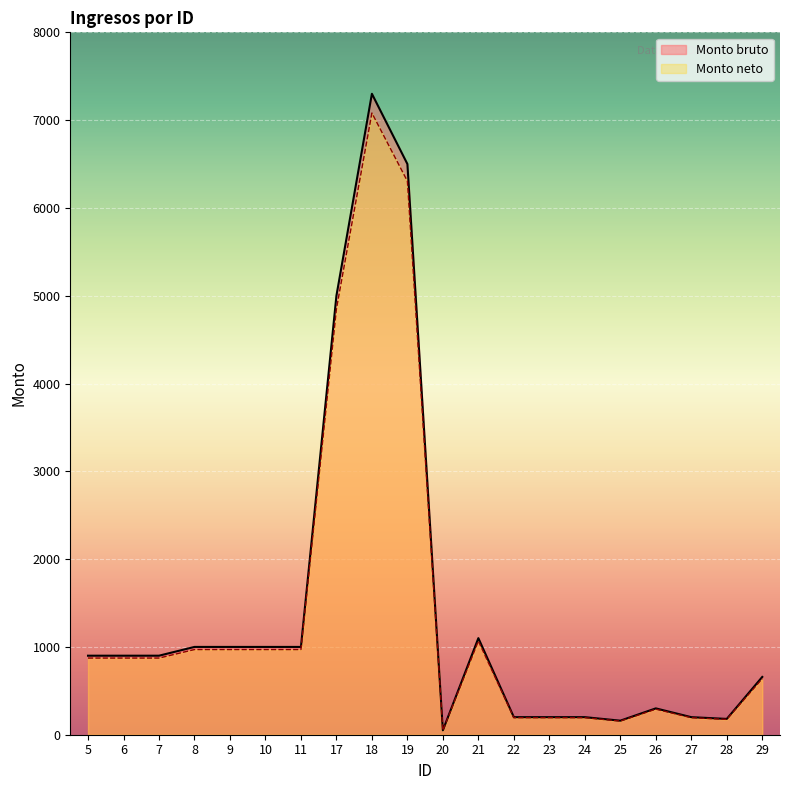

List the series in order of their peak value, lowest first.

Monto neto, Monto bruto